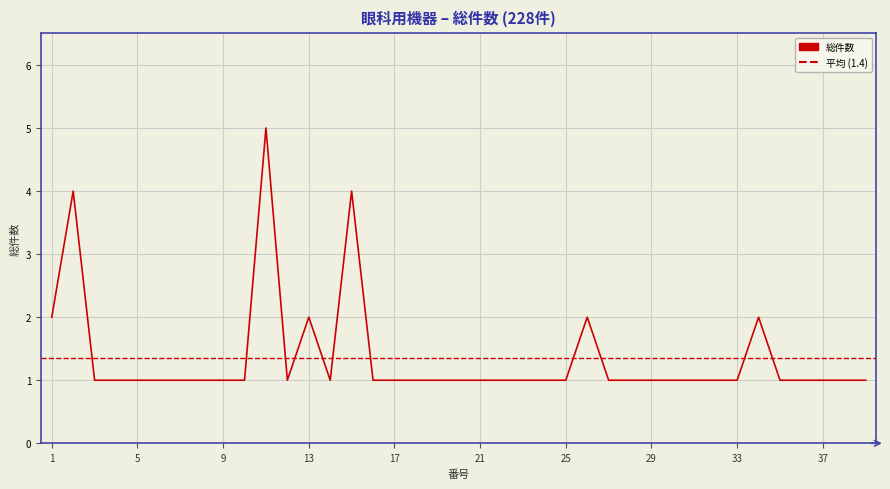

What is the maximum value shown in the chart?

5